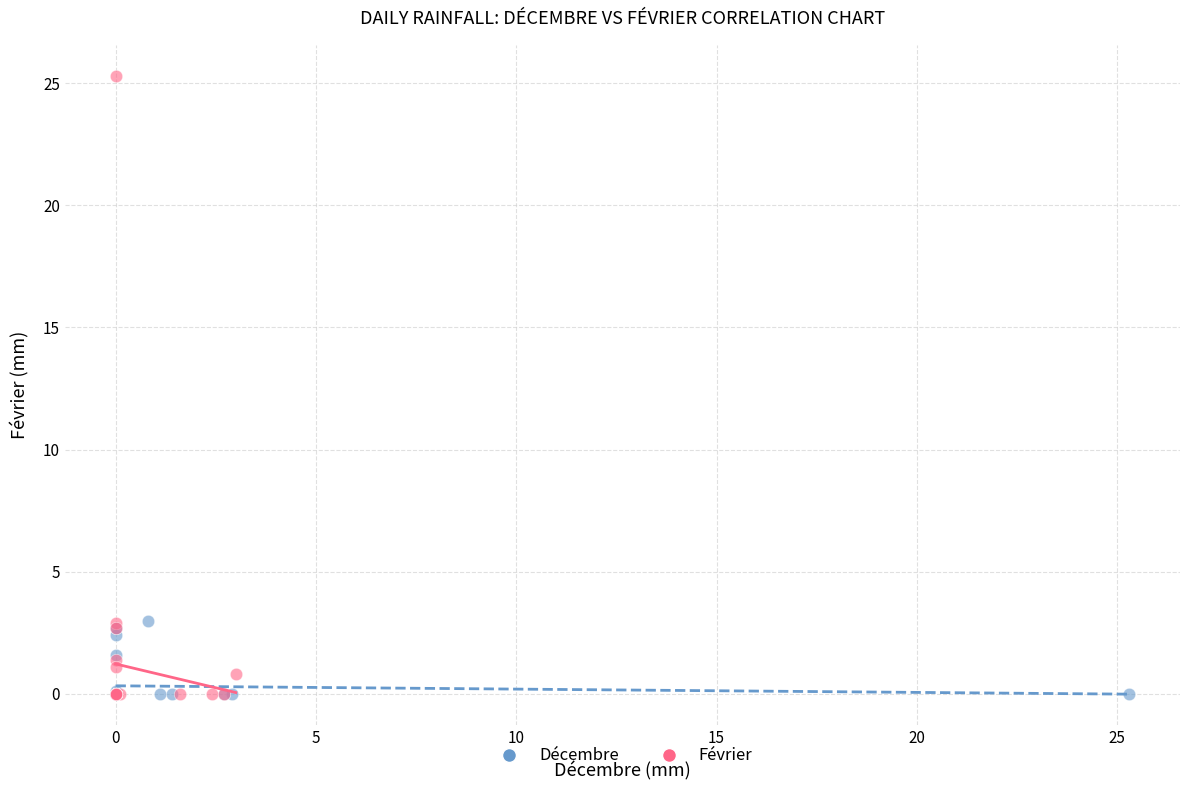

Which series contains the highest Y value?

Février